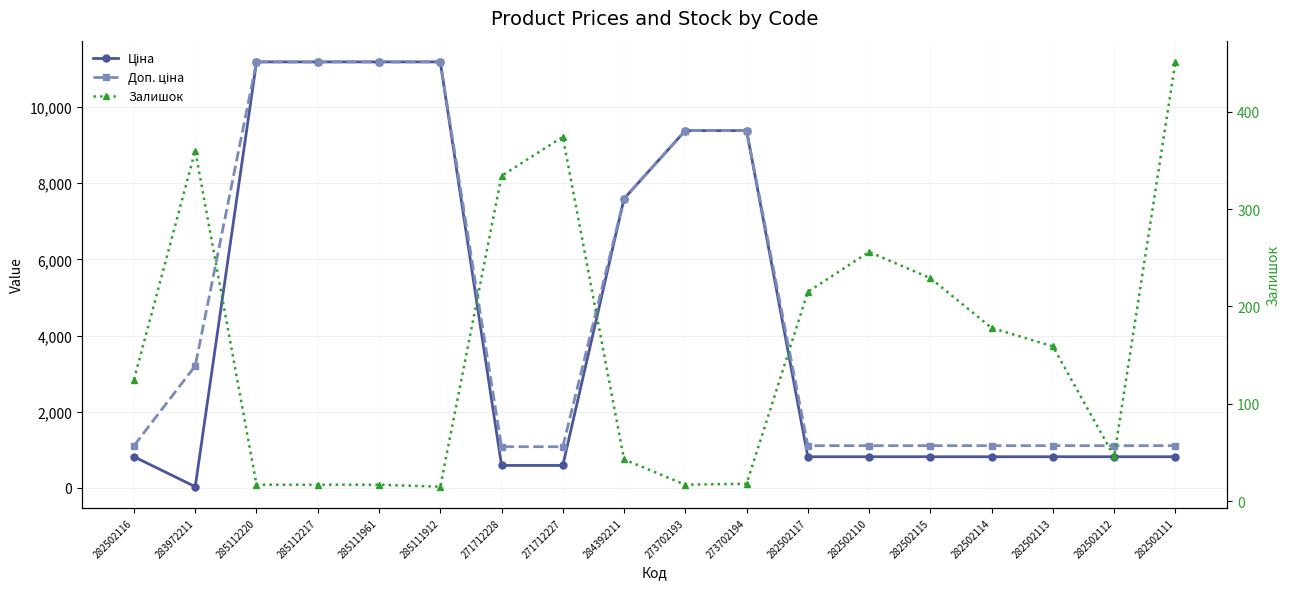

What is the label of the 5th point from the left?

285111961